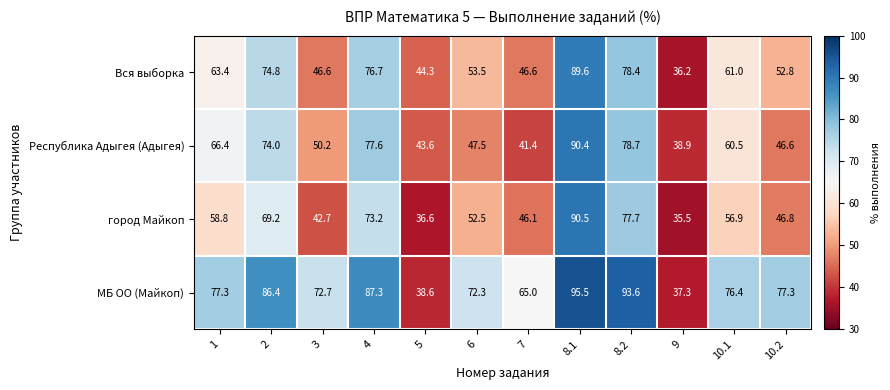

List the labels in order of Республика Адыгея (Адыгея) value, smallest first.

9, 7, 5, 10.2, 6, 3, 10.1, 1, 2, 4, 8.2, 8.1